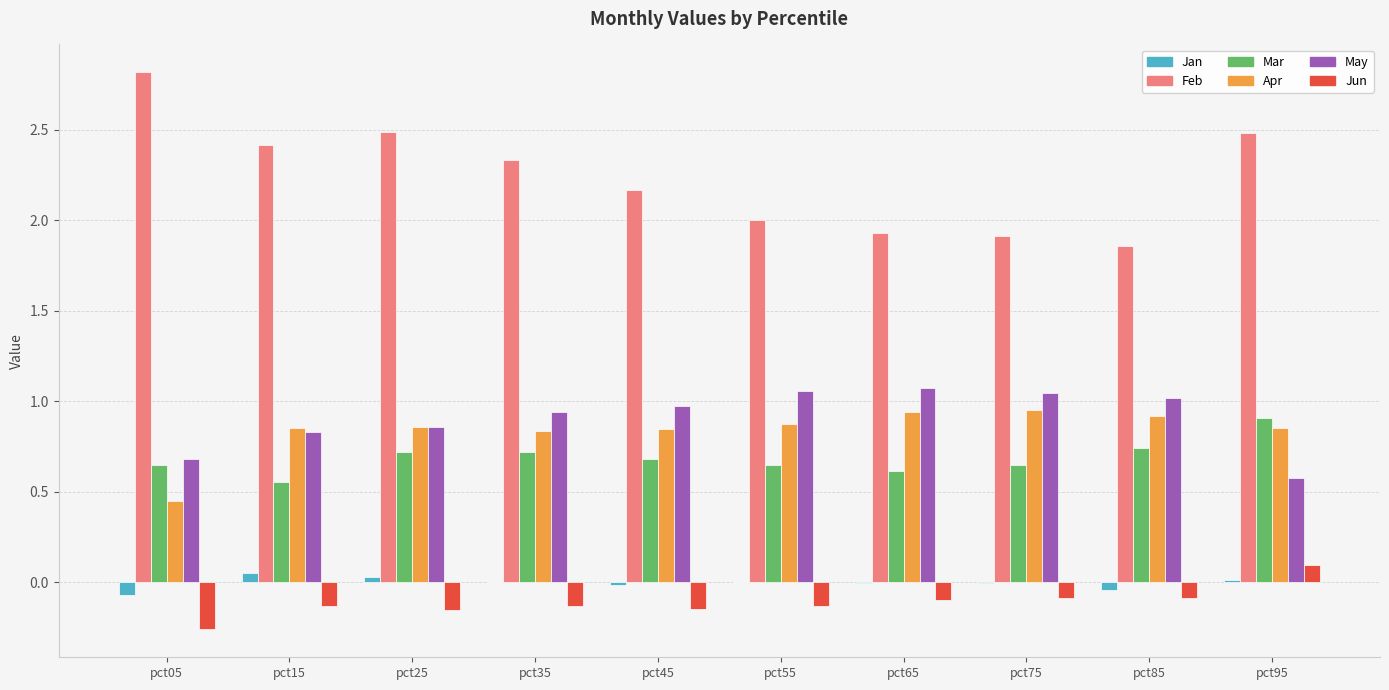

Read the Feb value at pct45.

2.2